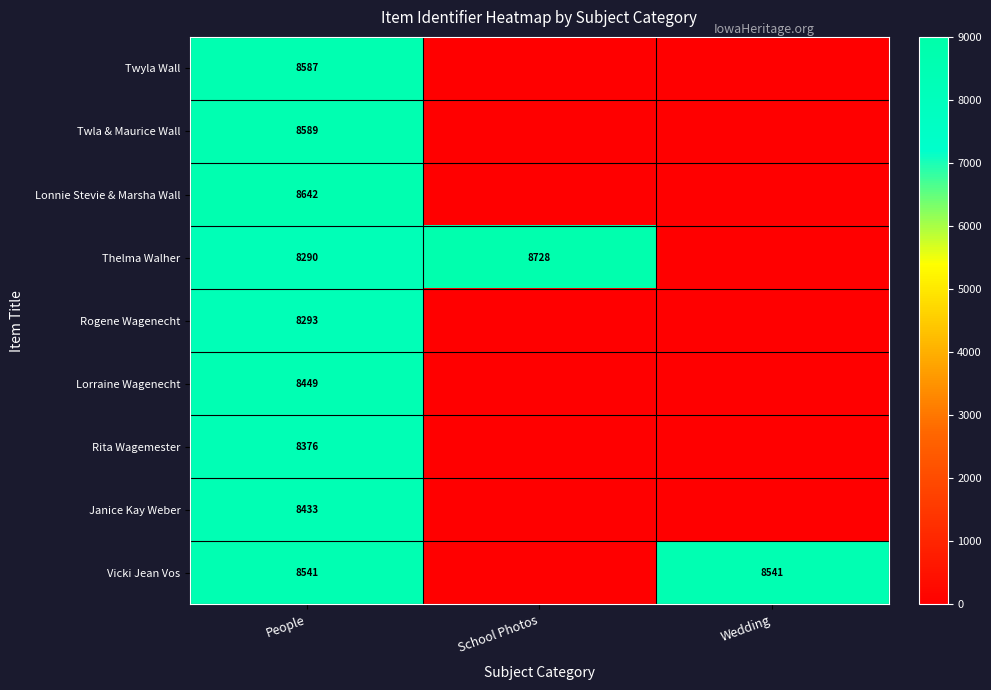

What is the total value across all series at People?

76200